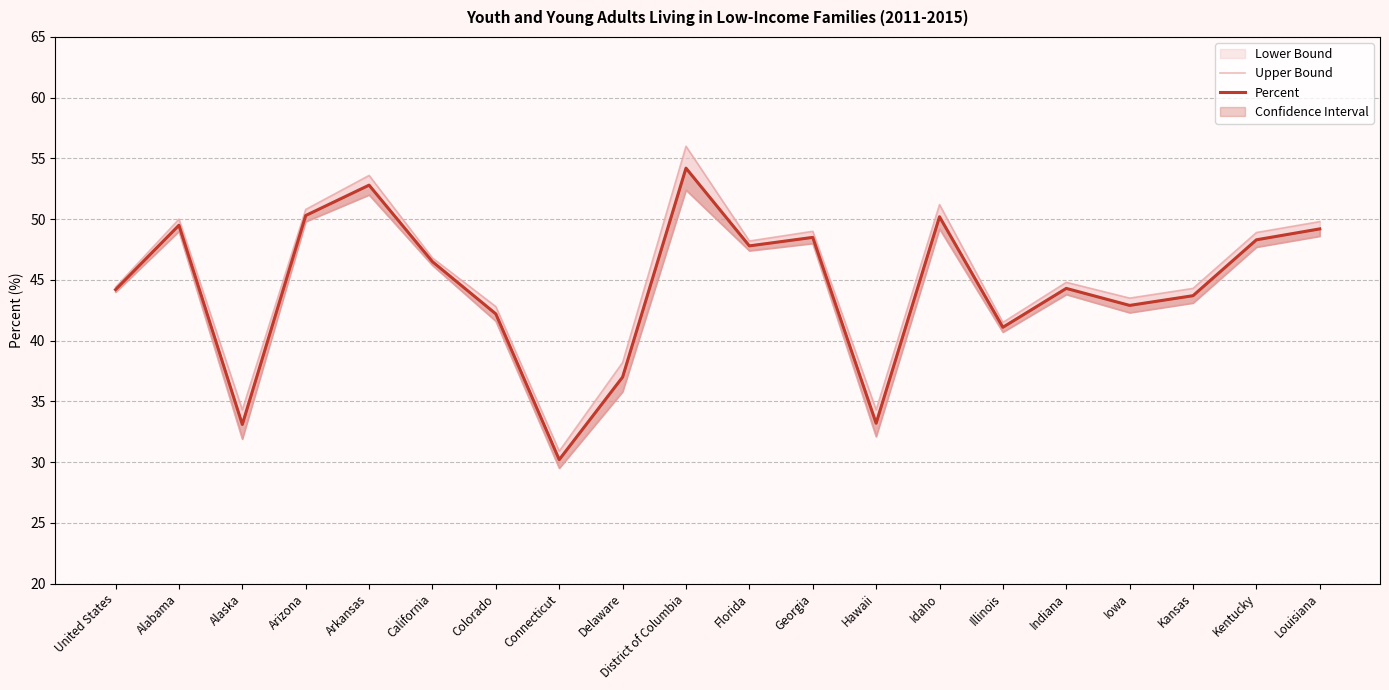

What value does the Percent series have at Alabama?

49.5